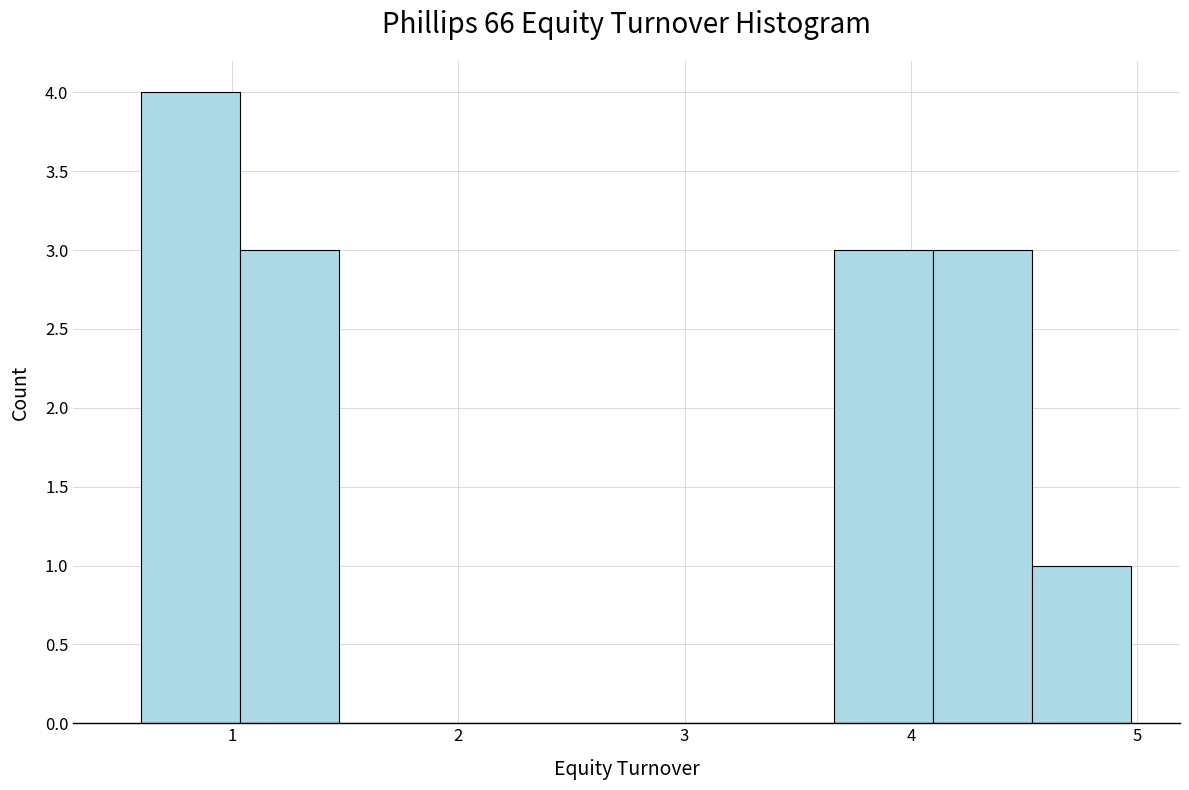

How tall is the bar that spans 1.0 to 1.5 on the x-axis? Neither the bar edges nor the heights are printed on the chart, so give them approximately, as read against the axes.

3